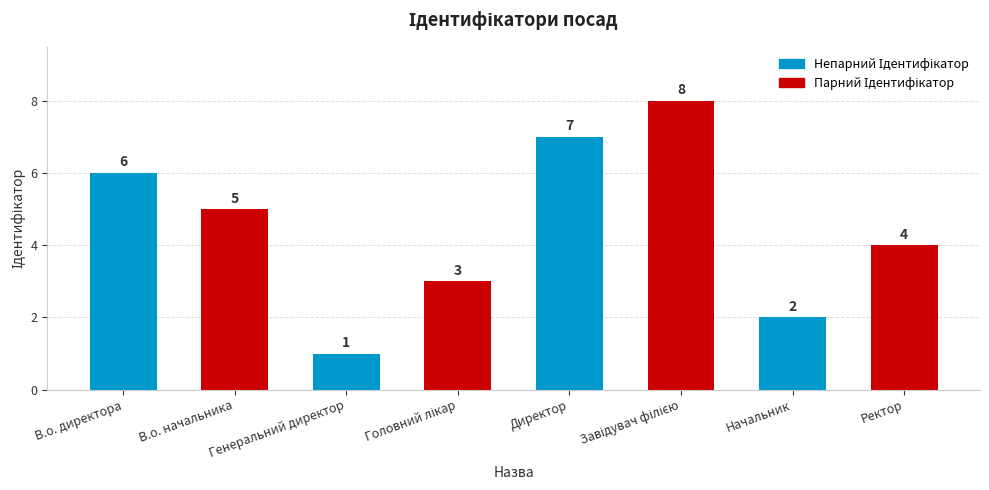

At which label does the data first exceed 5?

В.о. директора